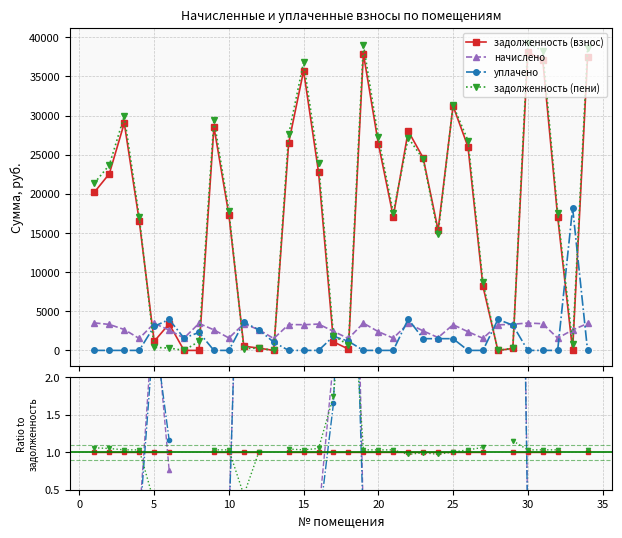

The value of уплачено at 16 is 2.6. True or false?

False